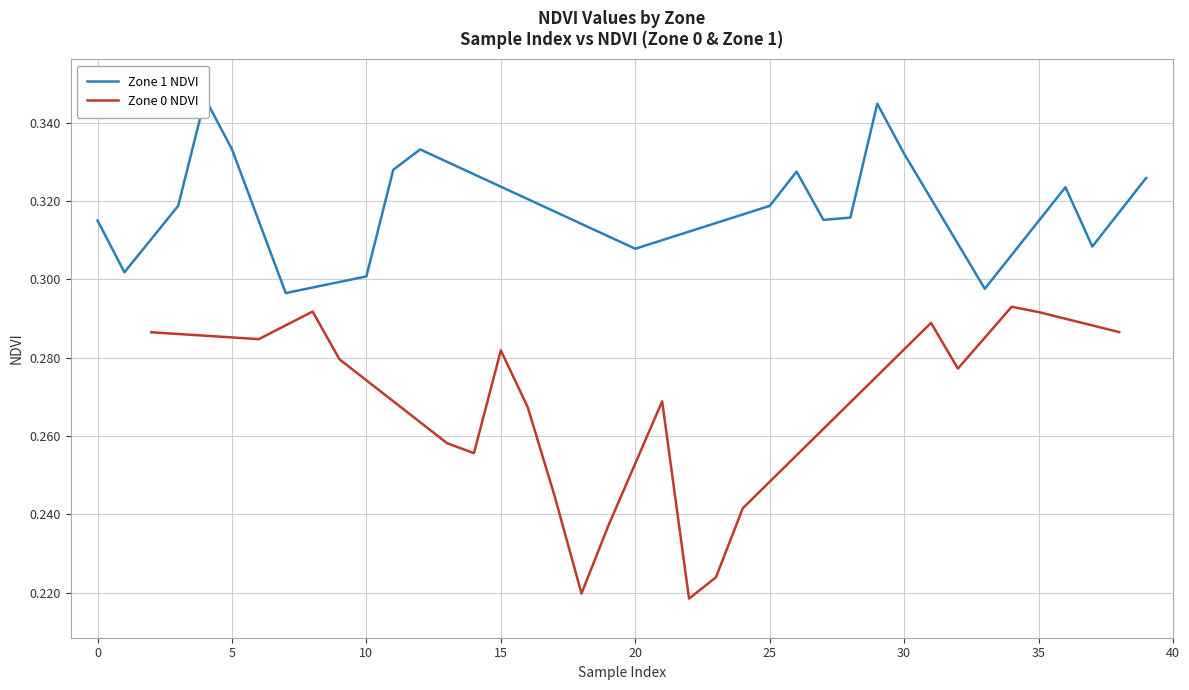

What are all the series names shown in the legend?

Zone 1 NDVI, Zone 0 NDVI